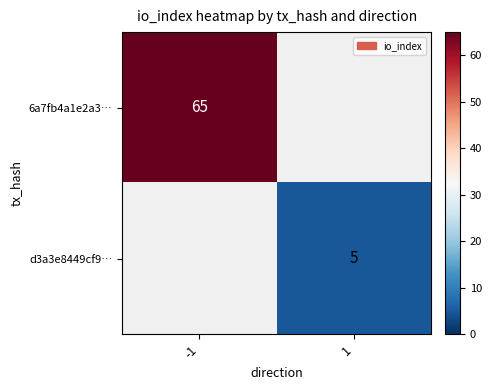

Is the value of d3a3e8449cf9… at 1 greater than the value of 6a7fb4a1e2a3… at -1?

No